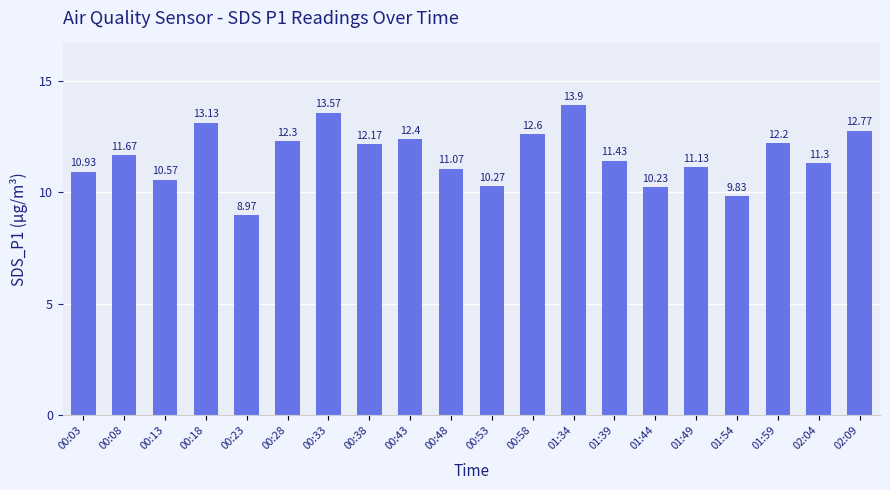

What is the ratio of the value at 00:43 to the value at 02:04?

1.1